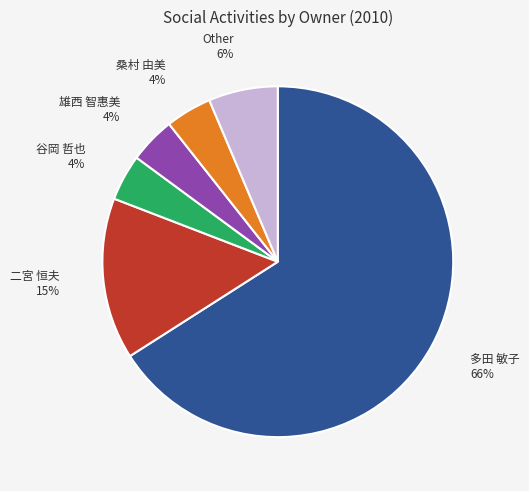

To the nearest percent, what portion does 二宮 恒夫 represent?

15%